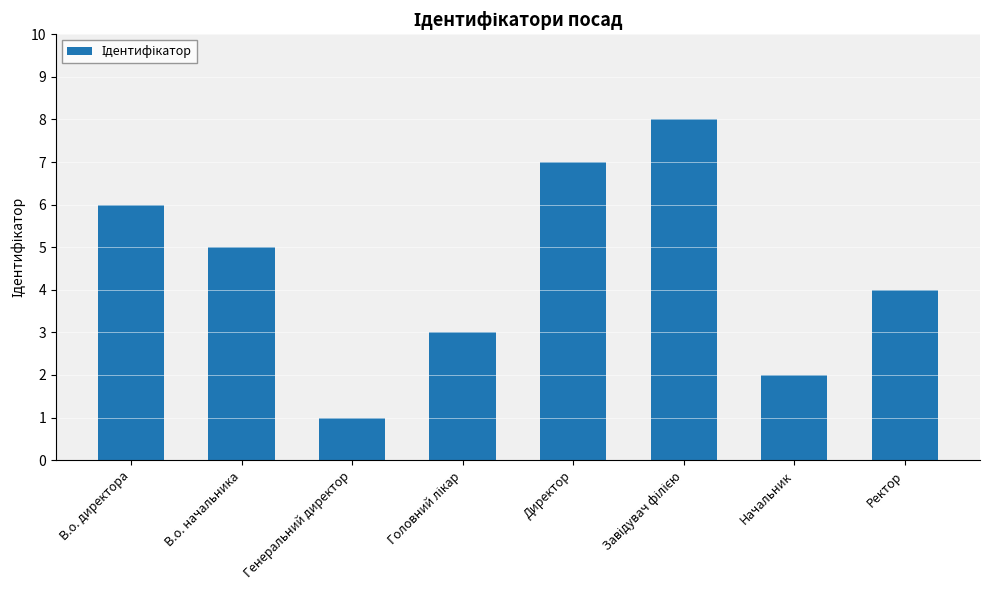

Reading right to left, extract all data points from this chart.

4	2	8	7	3	1	5	6